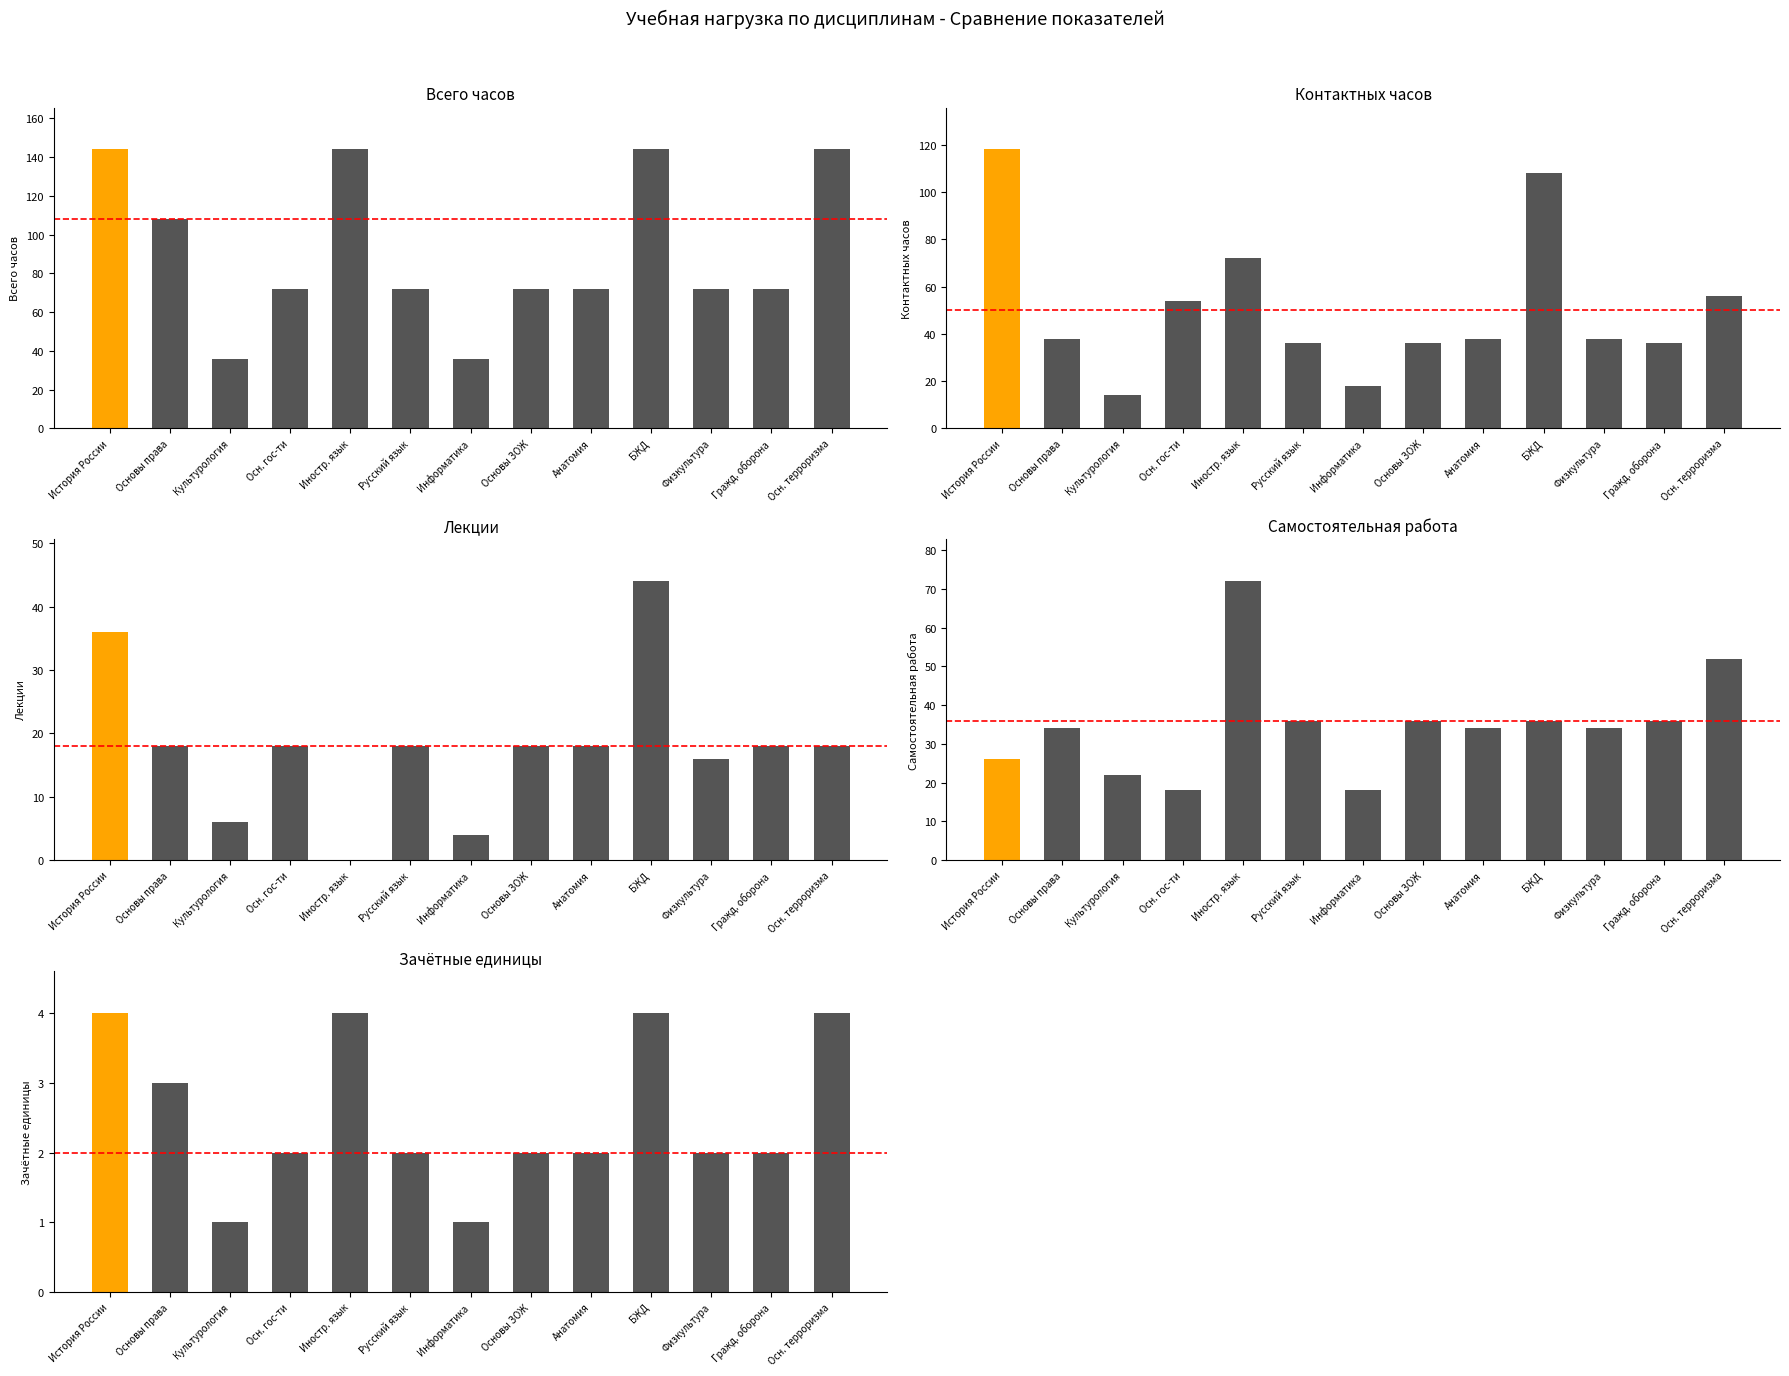

Reading left to right, list all the values displayed in this chart.

Всего часов: 144	108	36	72	144	72	36	72	72	144	72	72	144
Контактных часов: 118	38	14	54	72	36	18	36	38	108	38	36	56
Лекции: 36	18	6	18	0	18	4	18	18	44	16	18	18
Самостоятельная работа: 26	34	22	18	72	36	18	36	34	36	34	36	52
Зачётные единицы: 4	3	1	2	4	2	1	2	2	4	2	2	4